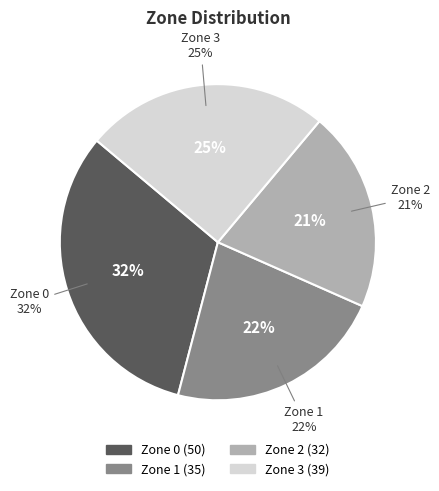

What portion of the pie excludes Zone 3?

75.2%